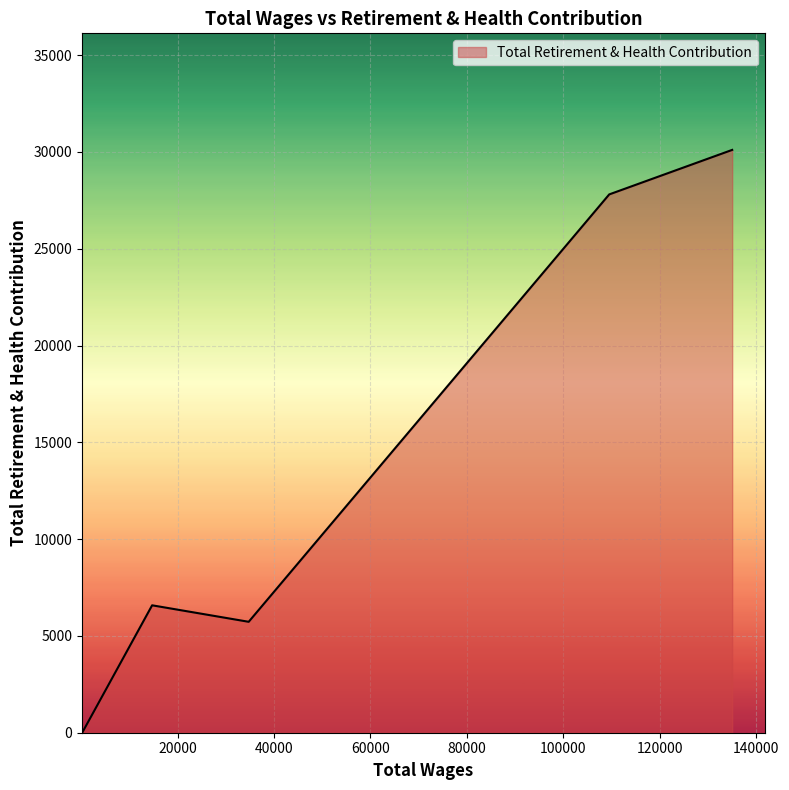

What is the average value?

14045